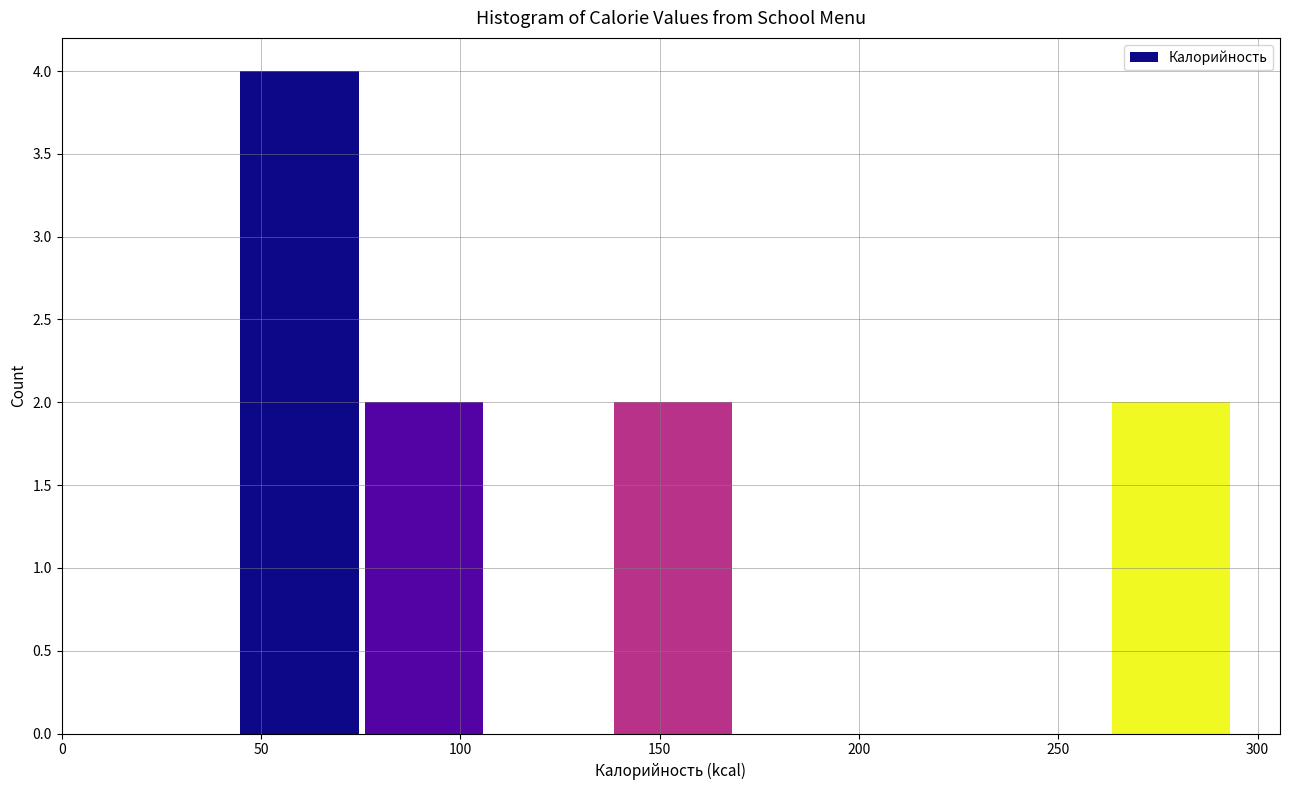

Reading left to right, list every bar in this chart as the range it spans on the x-axis followed by its height. Neither the bar edges nor the heights are printed on the chart, so give them approximately, as read against the axes.

45 to 75: 4
75 to 105: 2
105 to 140: 0
140 to 170: 2
170 to 200: 0
200 to 230: 0
230 to 265: 0
265 to 295: 2